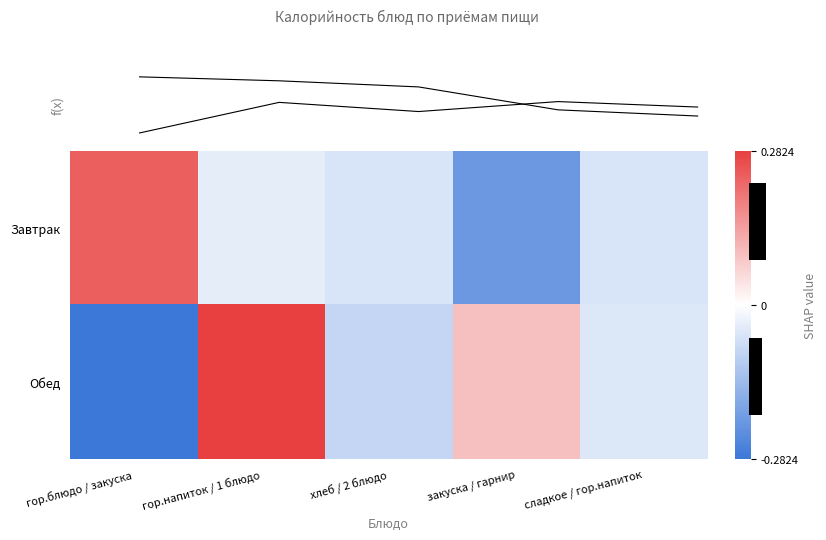

Is the value of Завтрак at хлеб / 2 блюдо greater than the value of Обед at гор.напиток / 1 блюдо?

No